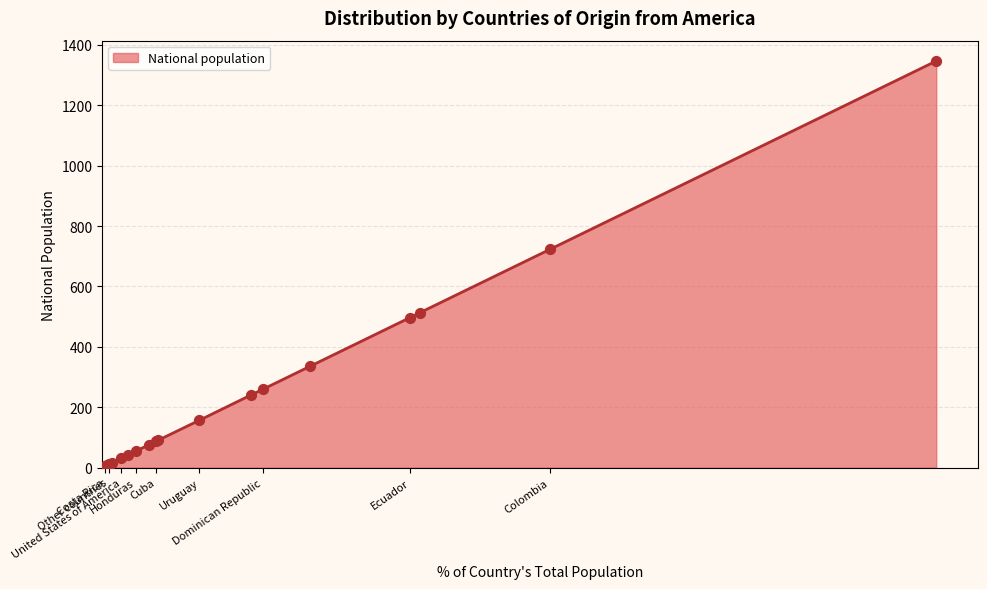

What is the greatest value displayed?

1347